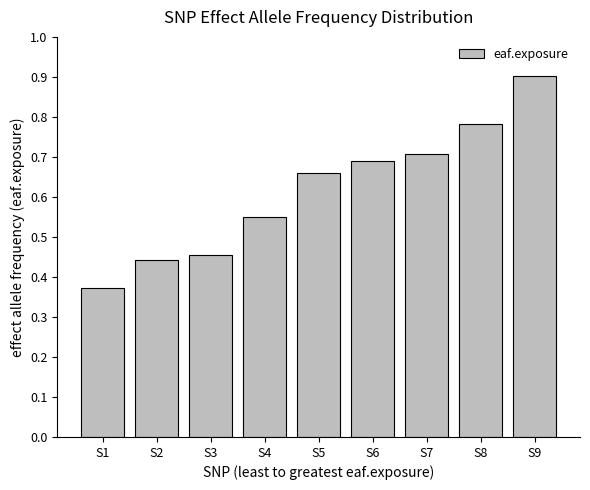

Is it true that the value at S5 is 0.7?

True